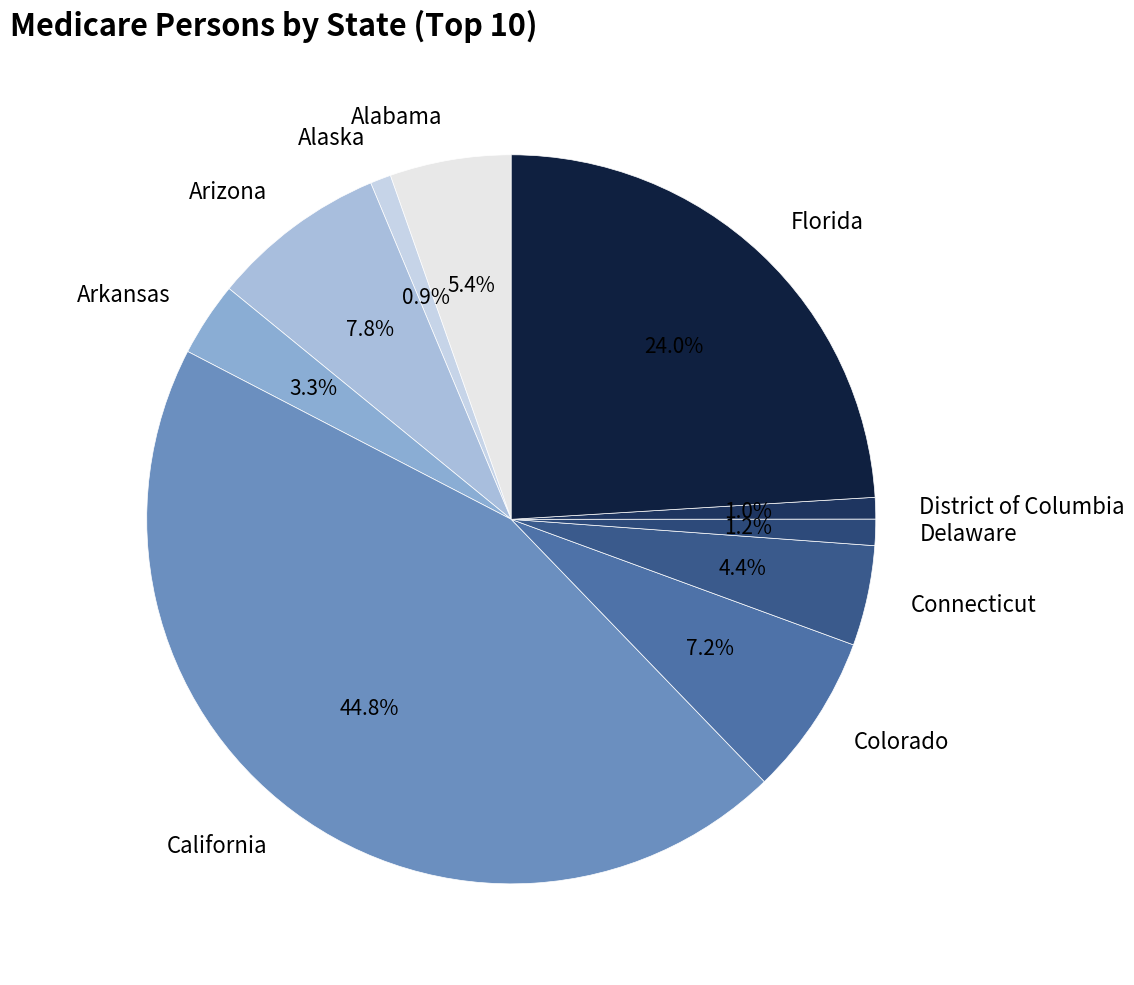

What is the largest slice in the pie chart?

California